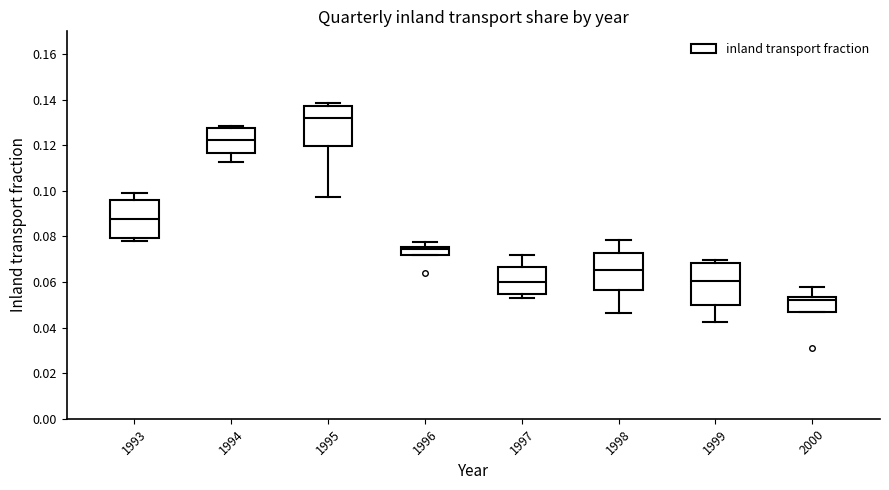

Reading left to right, read every box against the y-axis: the position of its median line, the range the box covers, and the ends of its whiskers. The values are not printed on the chart, so give them approximately, as read against the axis.

1993: median 0.088, box 0.080 to 0.096, whiskers 0.078 to 0.098
1994: median 0.122, box 0.116 to 0.128, whiskers 0.112 to 0.128 (just above the box's upper edge)
1995: median 0.132, box 0.120 to 0.138, whiskers 0.098 to 0.138 (just above the box's upper edge)
1996: median 0.074, box 0.072 to 0.076, whiskers 0.072 to 0.078
1997: median 0.060, box 0.054 to 0.066, whiskers 0.052 to 0.072
1998: median 0.066, box 0.056 to 0.072, whiskers 0.046 to 0.078
1999: median 0.060, box 0.050 to 0.068, whiskers 0.042 to 0.070
2000: median 0.052, box 0.046 to 0.054, whiskers 0.046 to 0.058